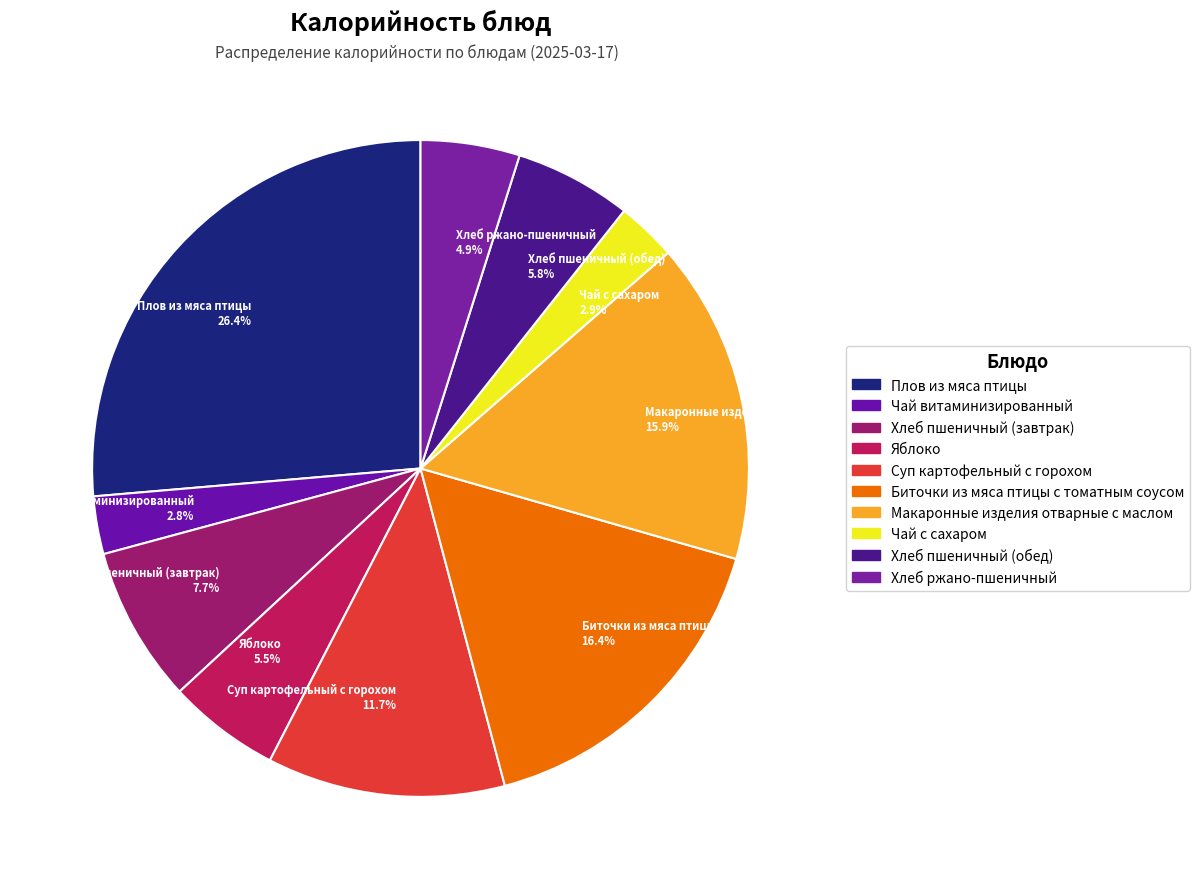

How many slices are in this pie chart?

10